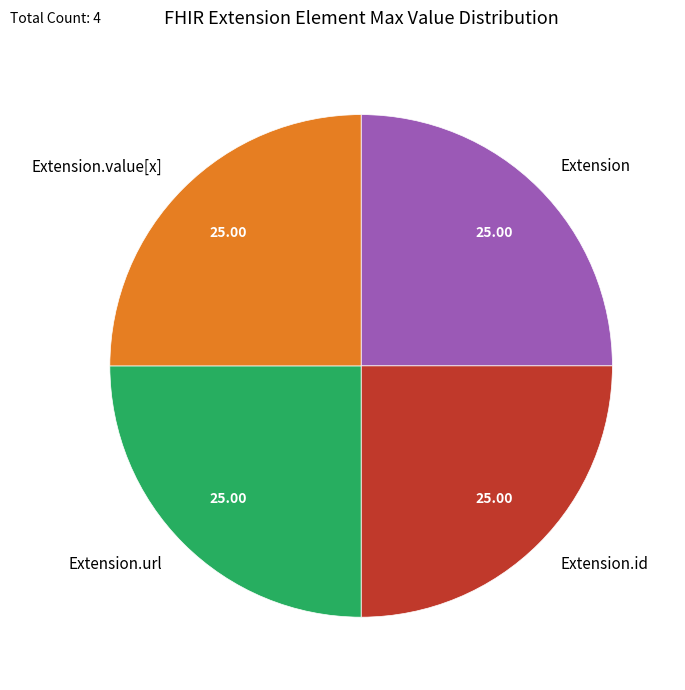

What is the ratio of the value at Extension.url to the value at Extension.id?

1.0